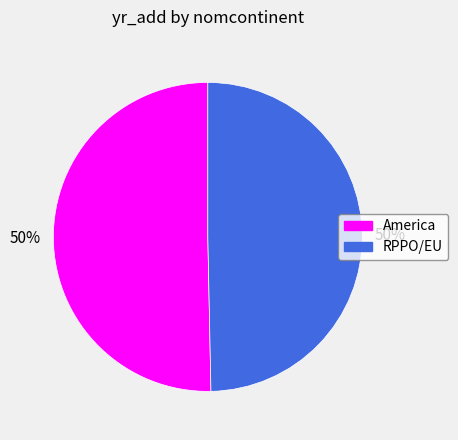

To the nearest percent, what is the combined percentage of America and RPPO/EU?

100%